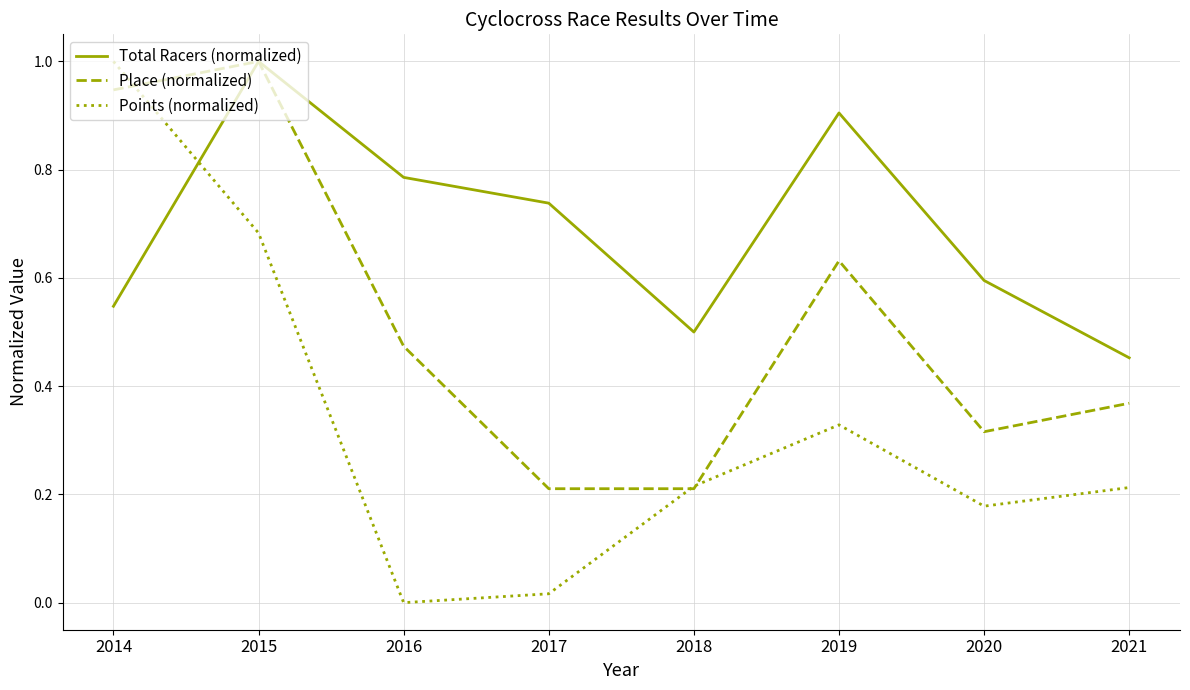

Between 2017 and 2021, which series saw the biggest shift?

Total Racers (normalized)